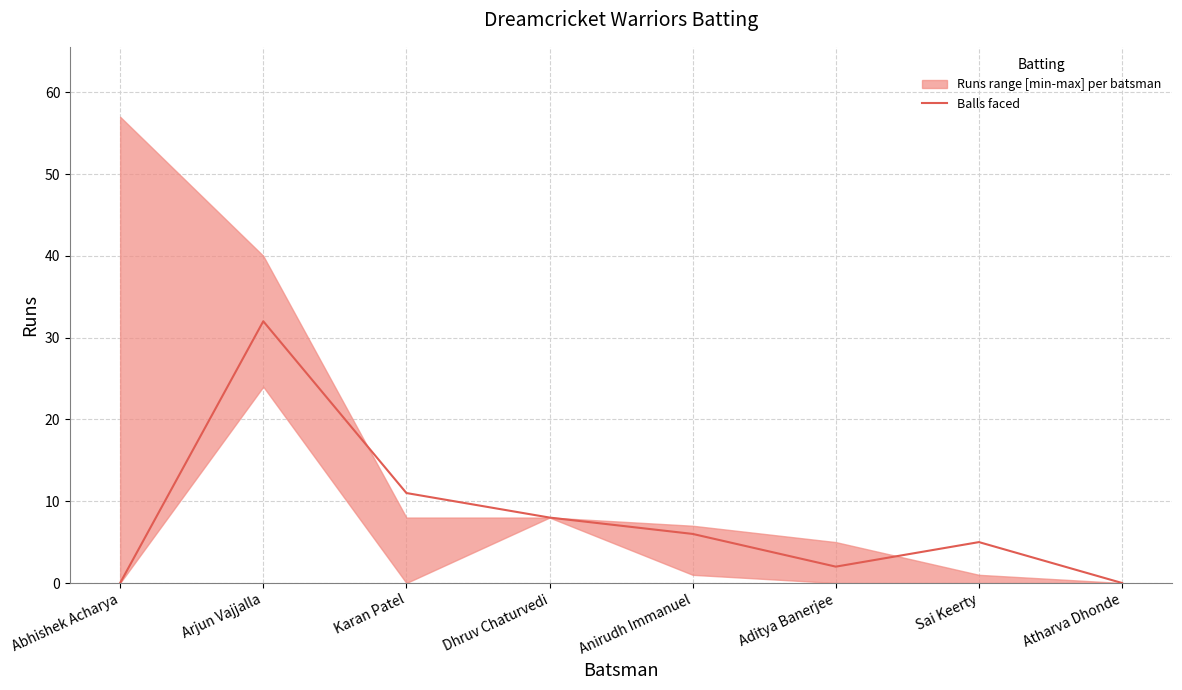

How many interior local peaks (higher than both neighbors) does the data have?

2